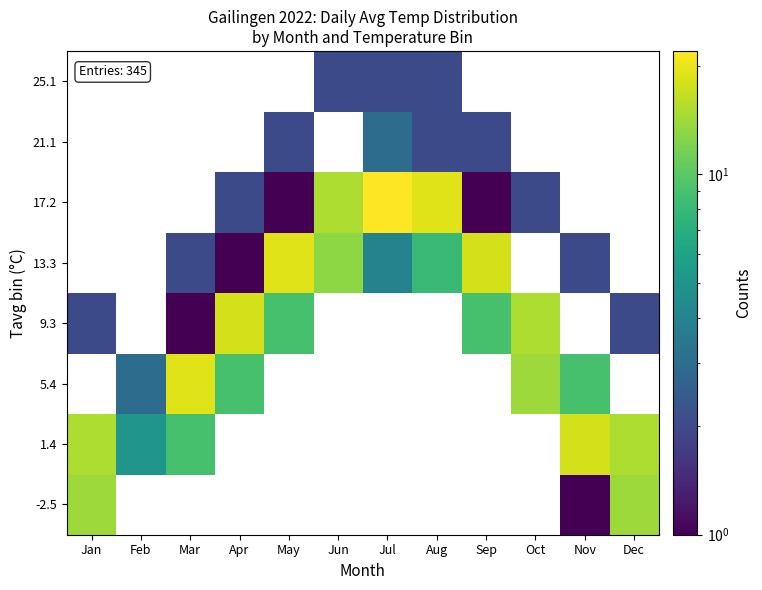

Between Oct and Feb, which is larger?

Feb